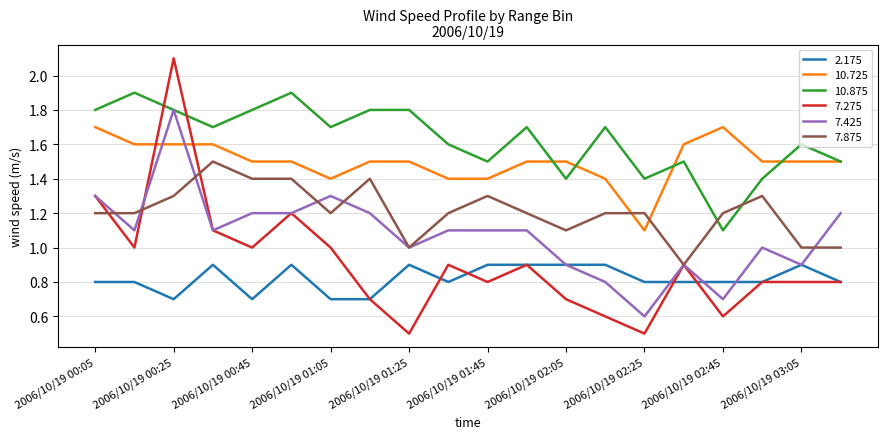

Which series has the largest range (max minus min)?

7.275